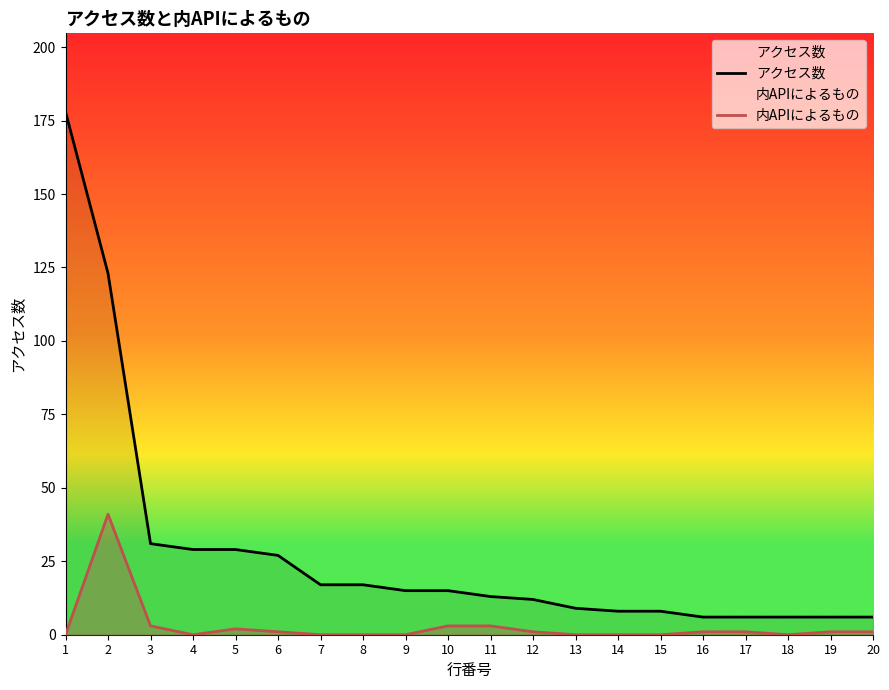

At which label does アクセス数 reach its minimum?

16